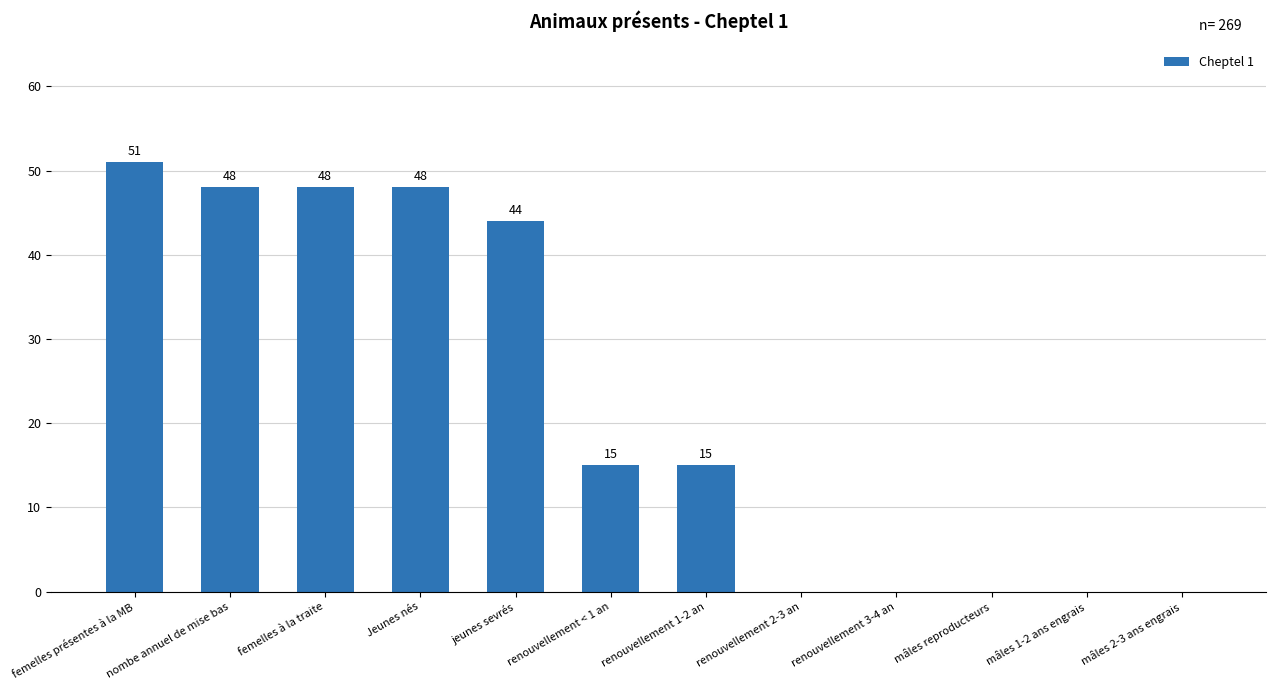

The chart shows a value of 85 at nombe annuel de mise bas. True or false?

False